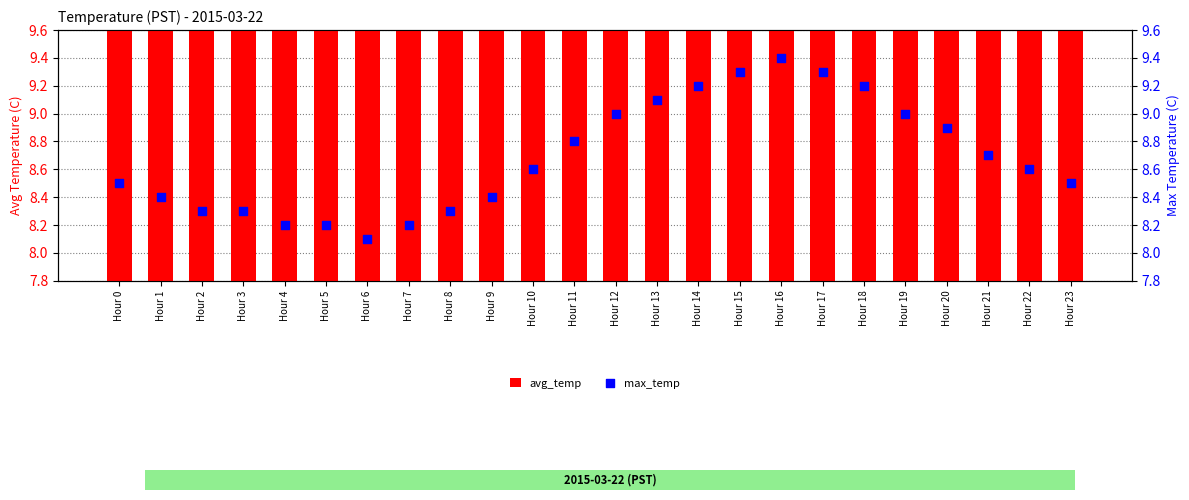

At how many categories does at least one series exceed 9?

6